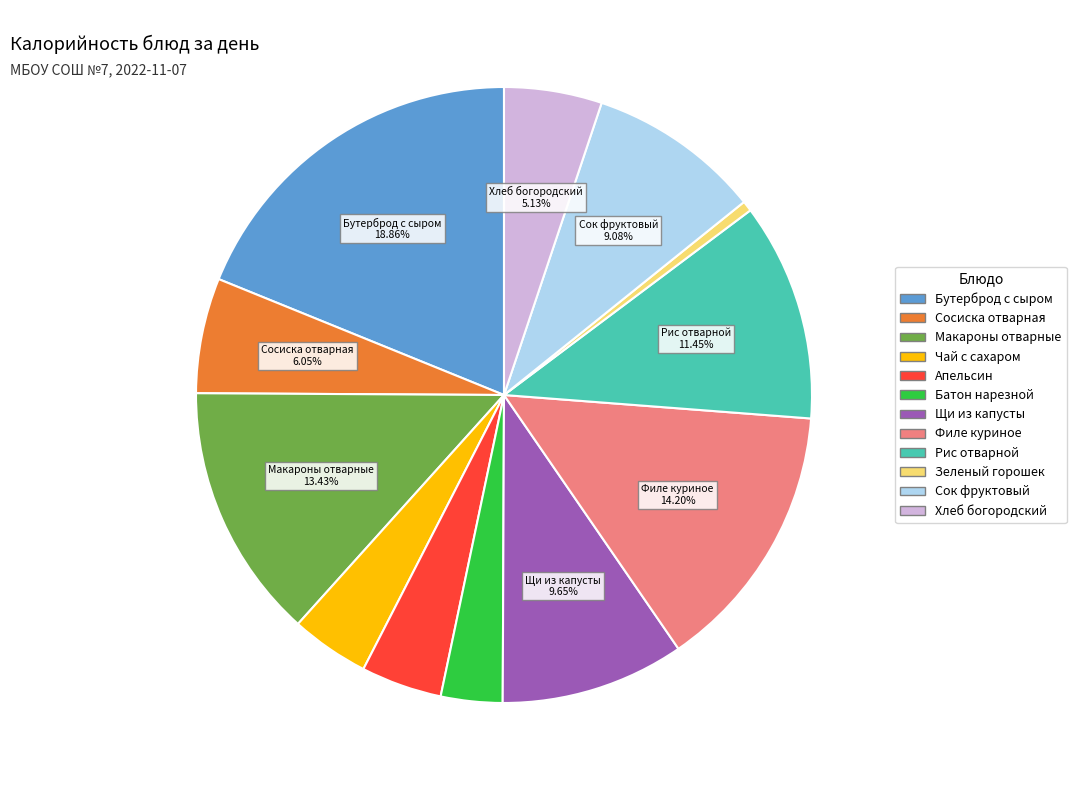

To the nearest percent, what is the combined percentage of Сосиска отварная and Рис отварной?

18%